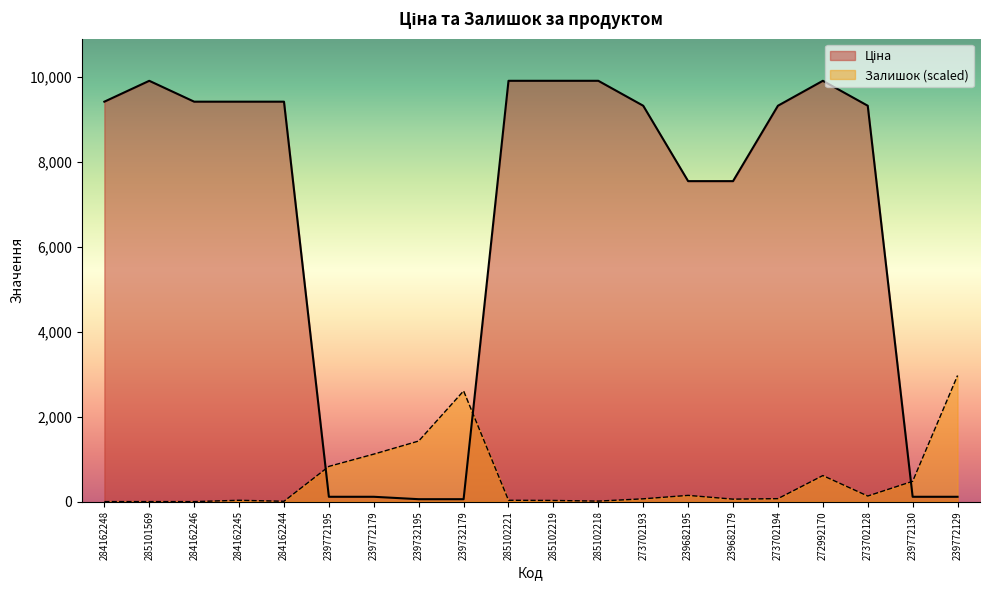

How many data points in Залишок are less than 69?

10